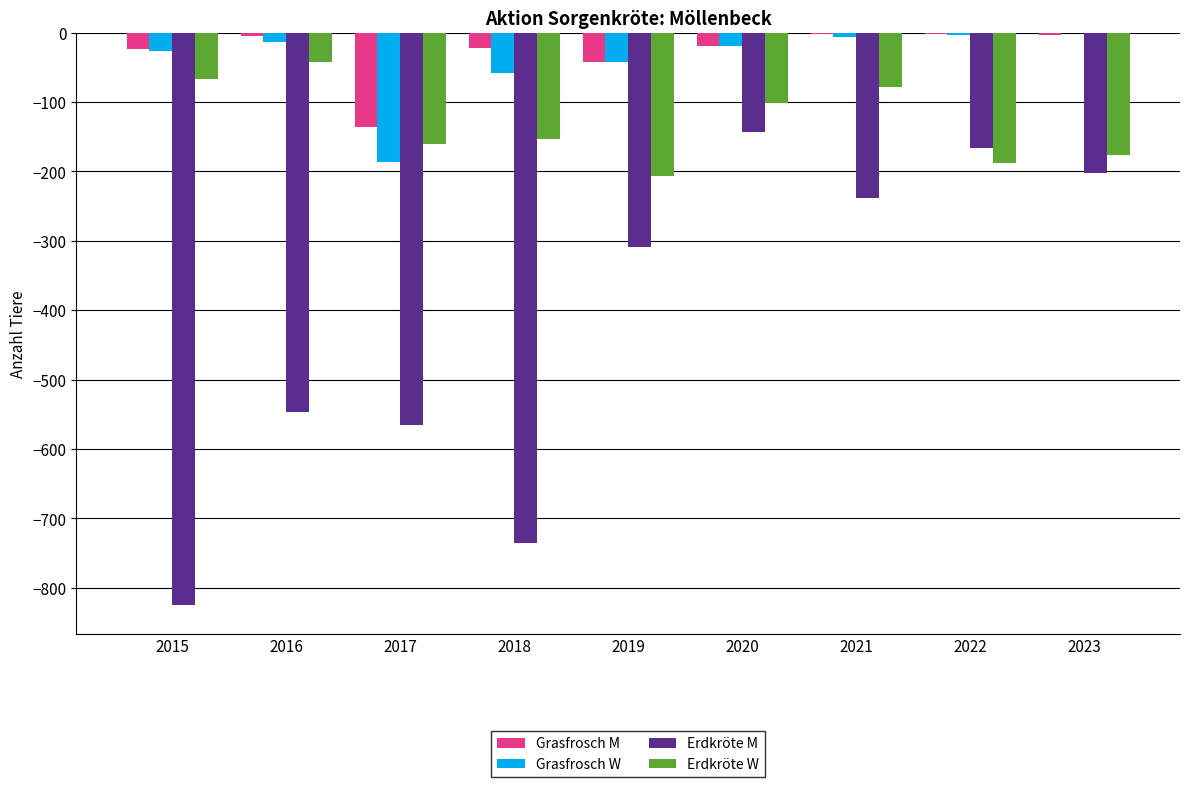

Is it true that Erdkröte M equals -202 at 2023?

True